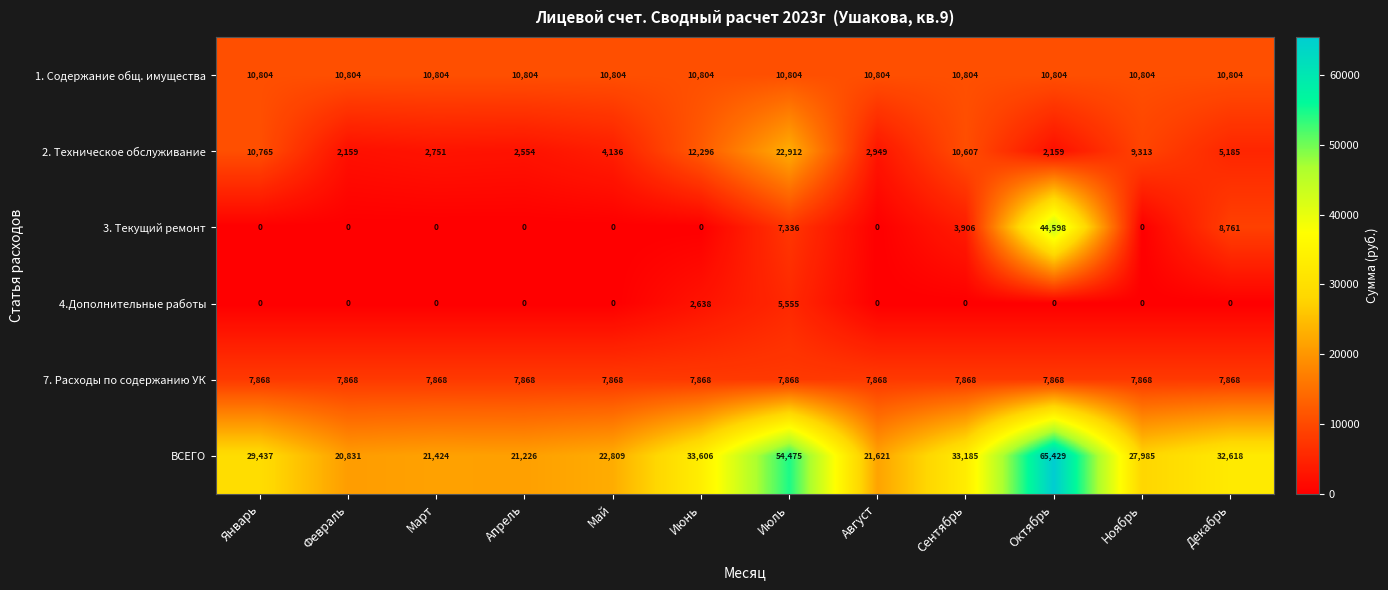

What is the spread (max minus min) of values at Июль?

48920